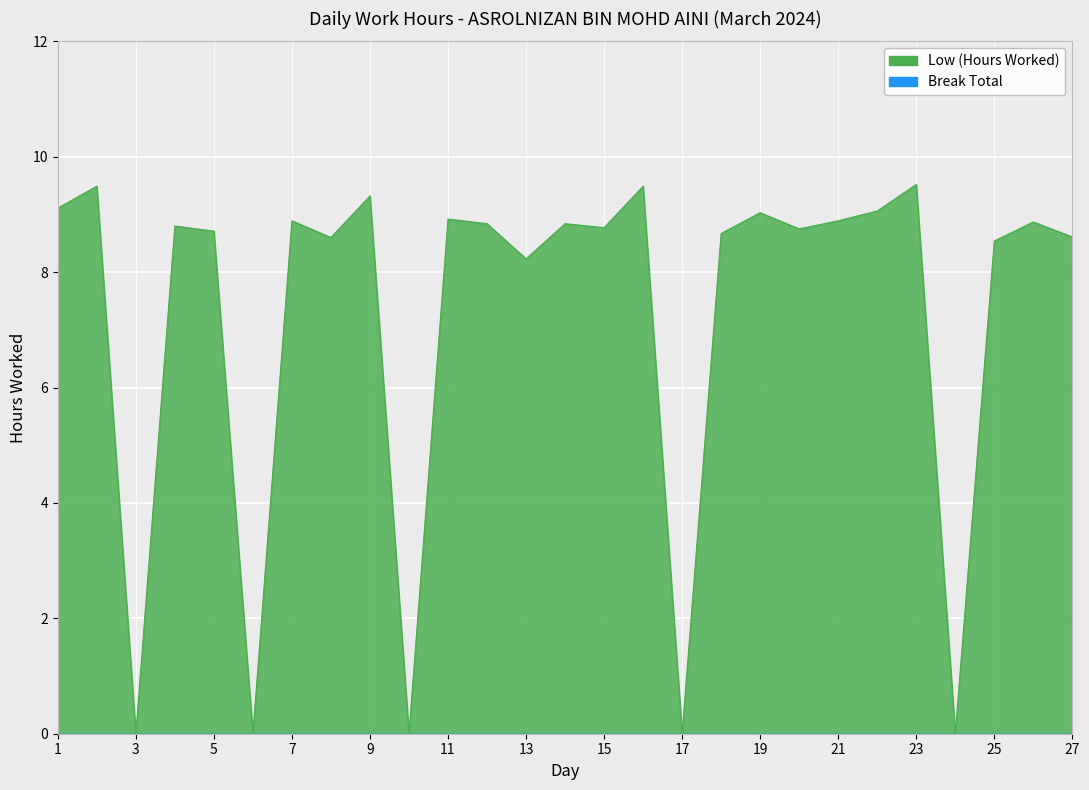

How many lines are shown in the chart?

1